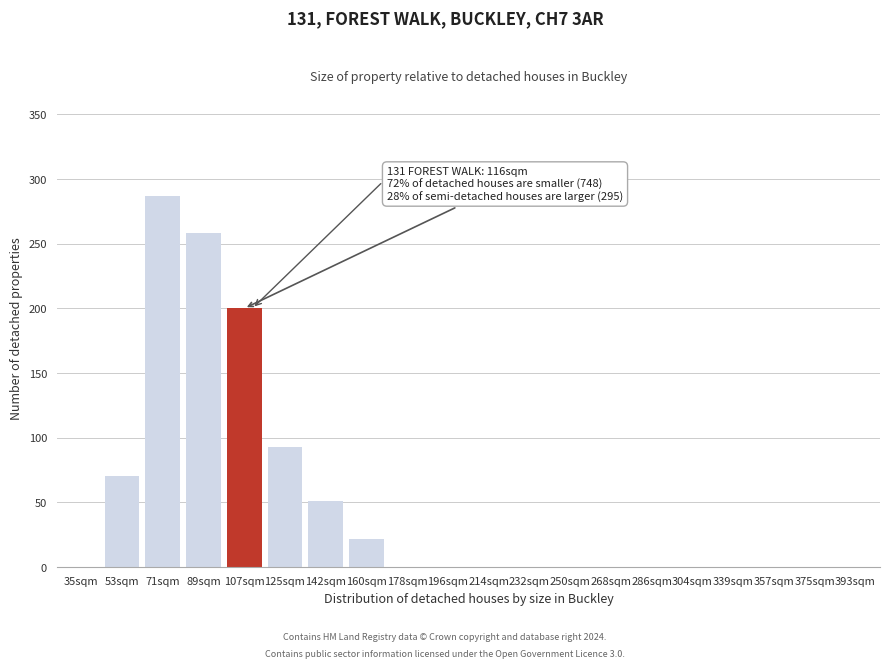

Reading right to left, what are all the values shown in this chart?

393sqm=0	375sqm=0	357sqm=0	339sqm=0	304sqm=0	286sqm=0	268sqm=0	250sqm=0	232sqm=0	214sqm=0	196sqm=0	178sqm=0	160sqm=22	142sqm=51	125sqm=93	107sqm=200	89sqm=258	71sqm=287	53sqm=70	35sqm=0